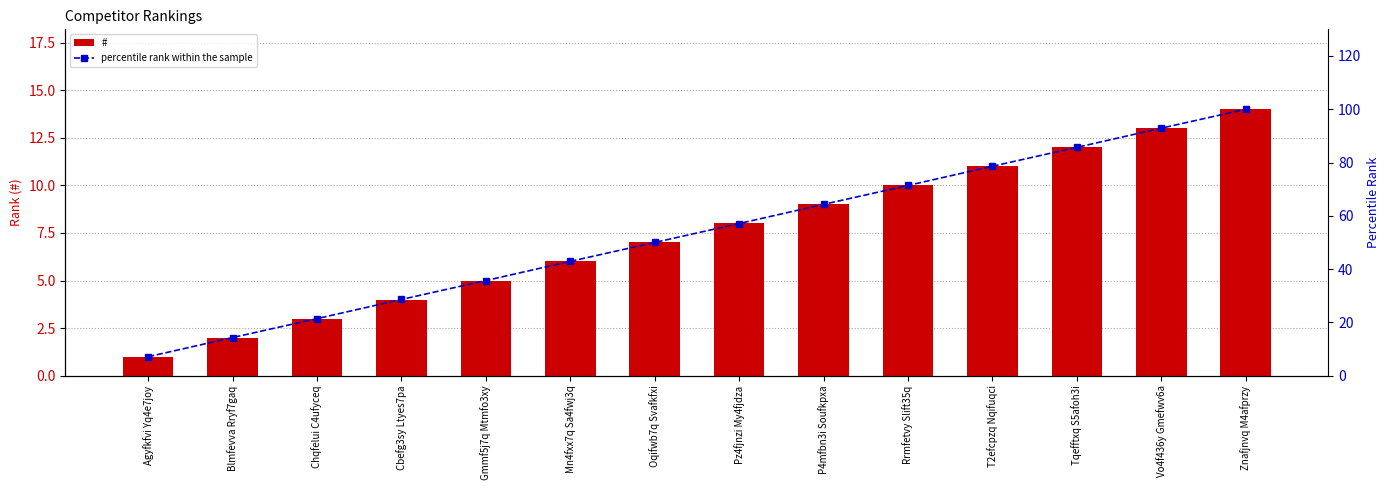

The value of percentile rank within the sample at Gmmf5j7q Mtmfo3xy is 14.3. True or false?

False